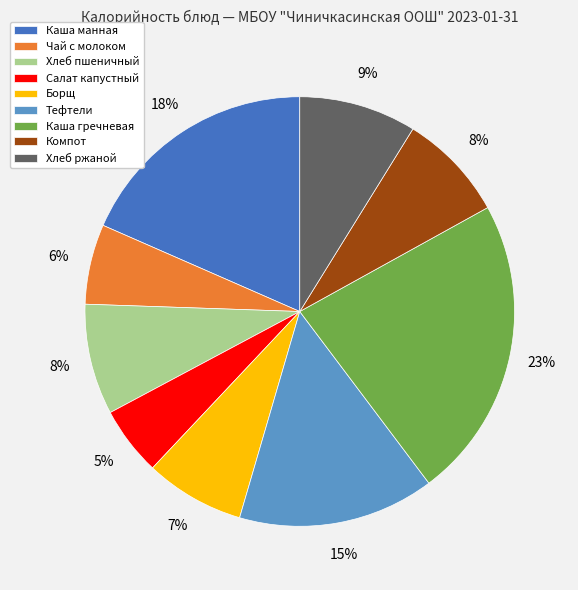

To the nearest percent, what is the difference between the largest and smallest slice percentages?

18%